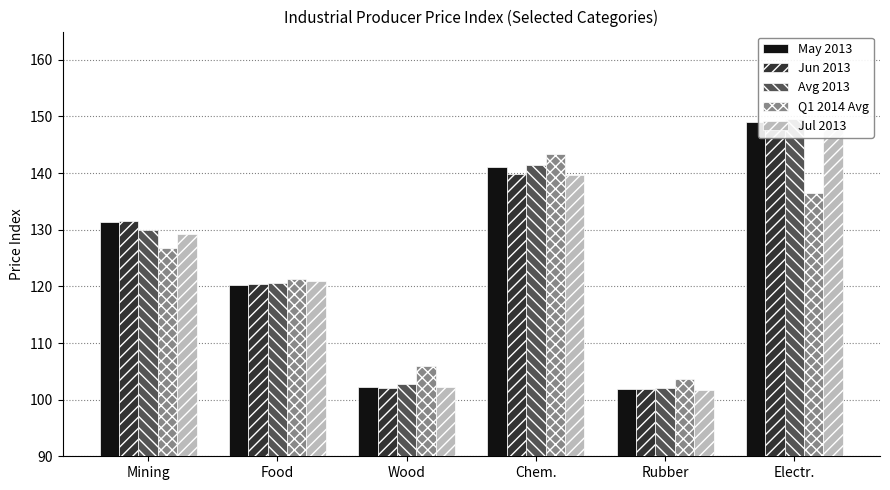

At which category is the sum across all series the highest?

Electr.